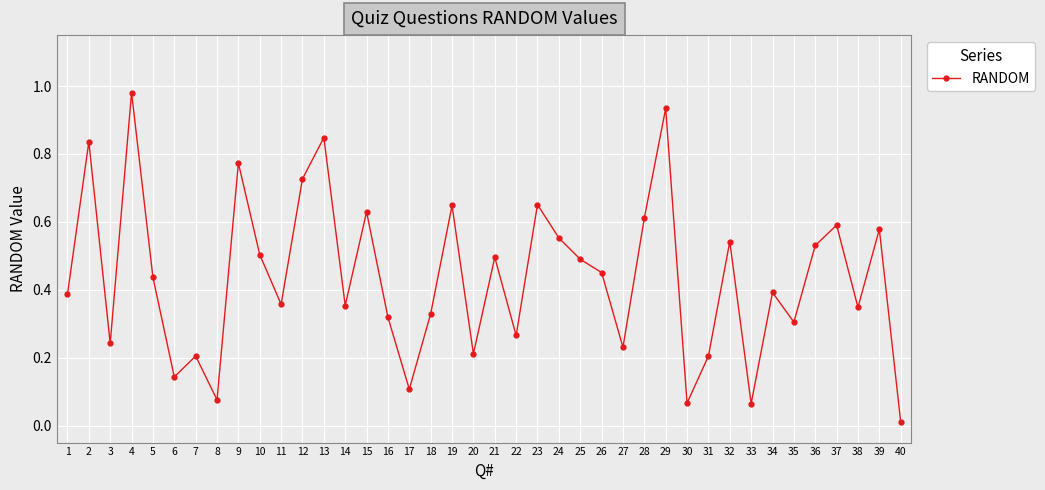

Does the chart have visible grid lines?

Yes